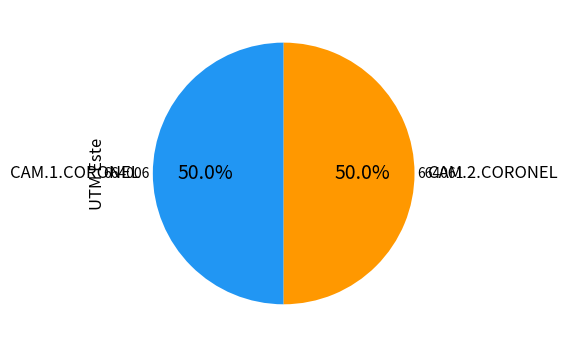

To the nearest percent, what portion does CAM.1.CORONEL represent?

50%